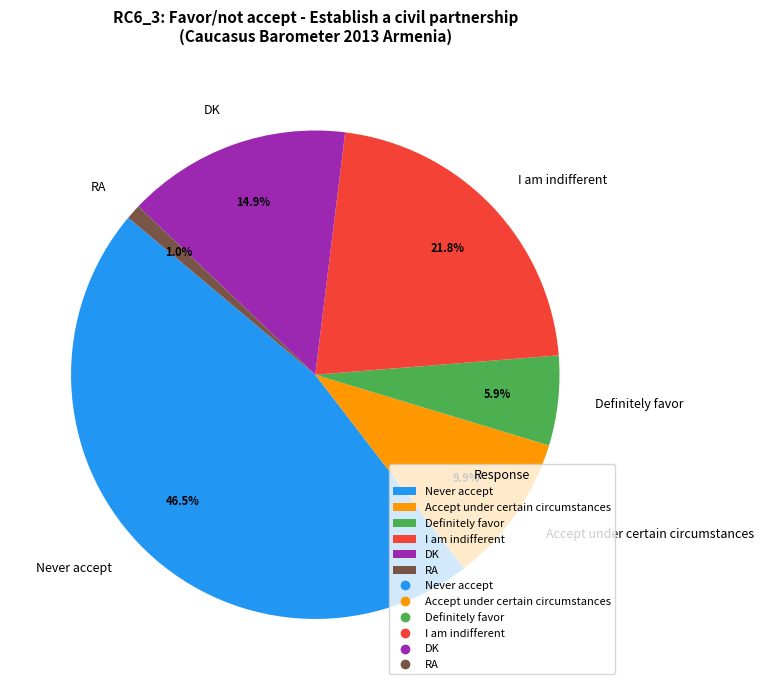

Rank the categories by value from lowest to highest.

RA, Definitely favor, Accept under certain circumstances, DK, I am indifferent, Never accept